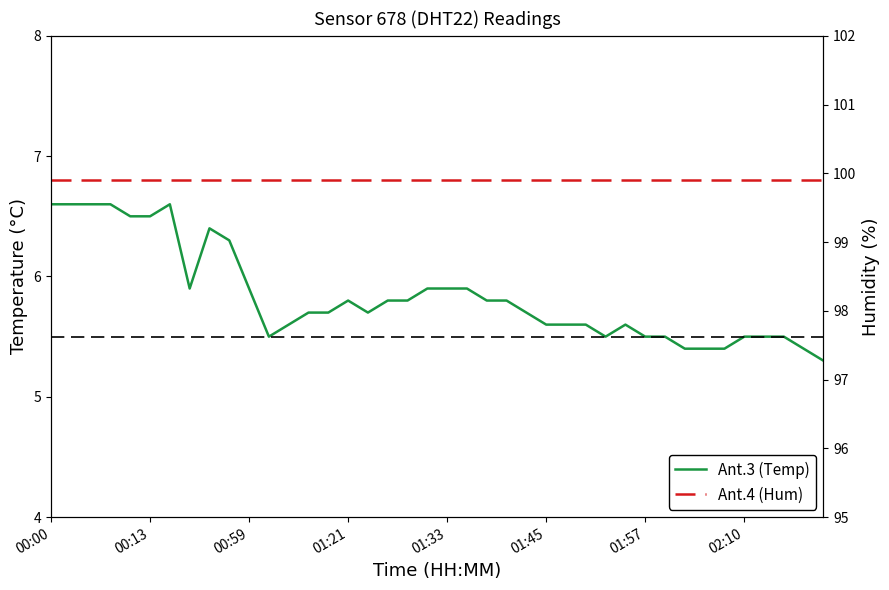

The humidity series shows 176.9 at 31. True or false?

False